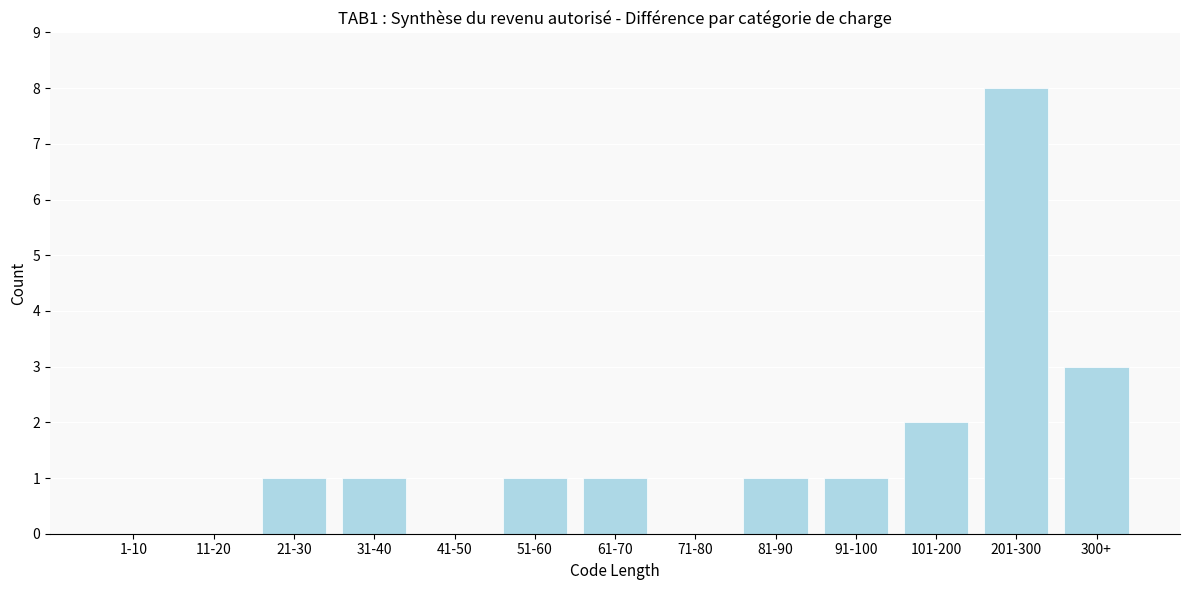

Reading left to right, extract all data points from this chart.

1-10=0	11-20=0	21-30=1	31-40=1	41-50=0	51-60=1	61-70=1	71-80=0	81-90=1	91-100=1	101-200=2	201-300=8	300+=3